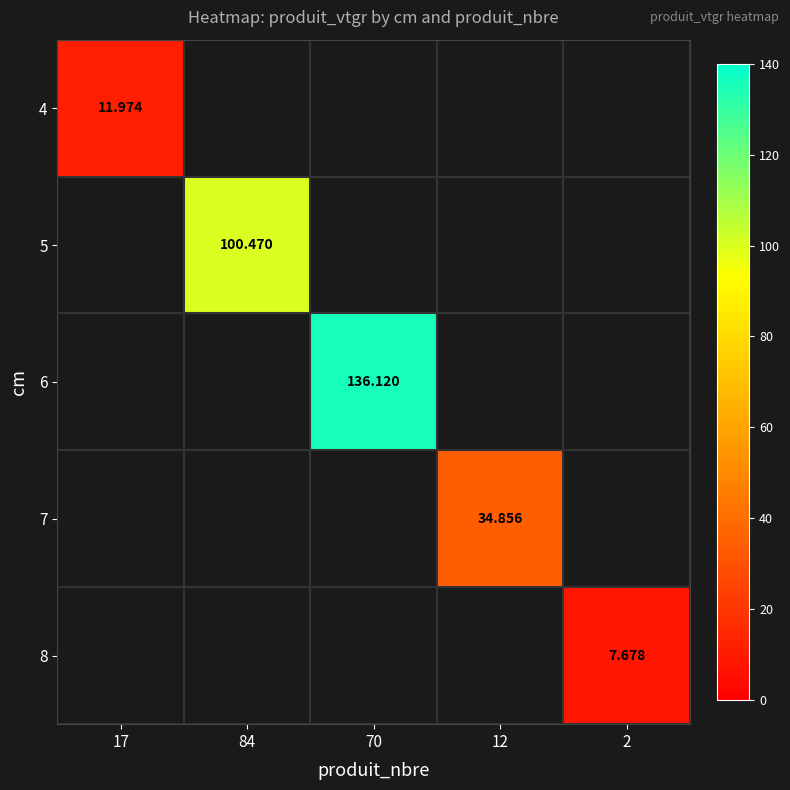

What is the sum of all 7 values?

34.9